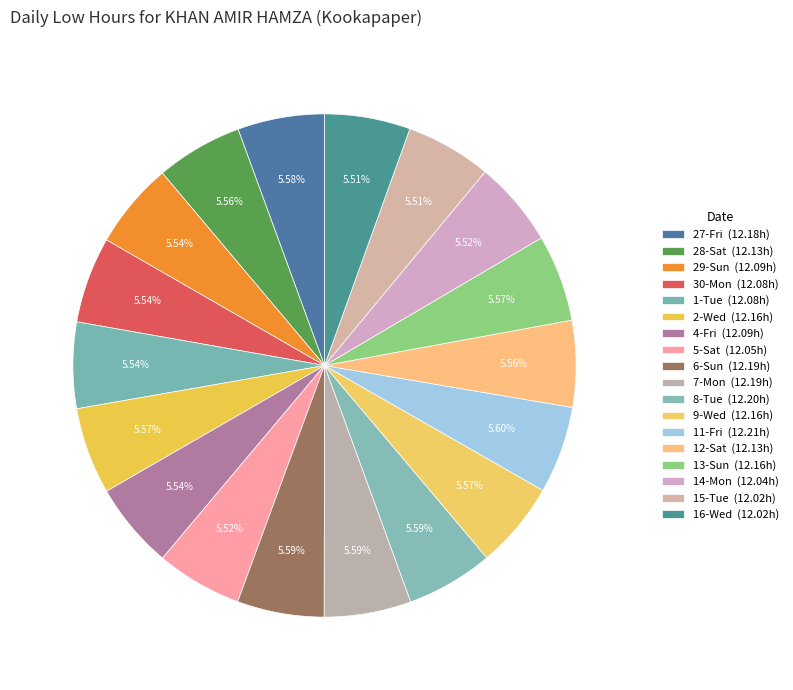

Do 8-Tue and 27-Fri together represent more than half of the pie?

No